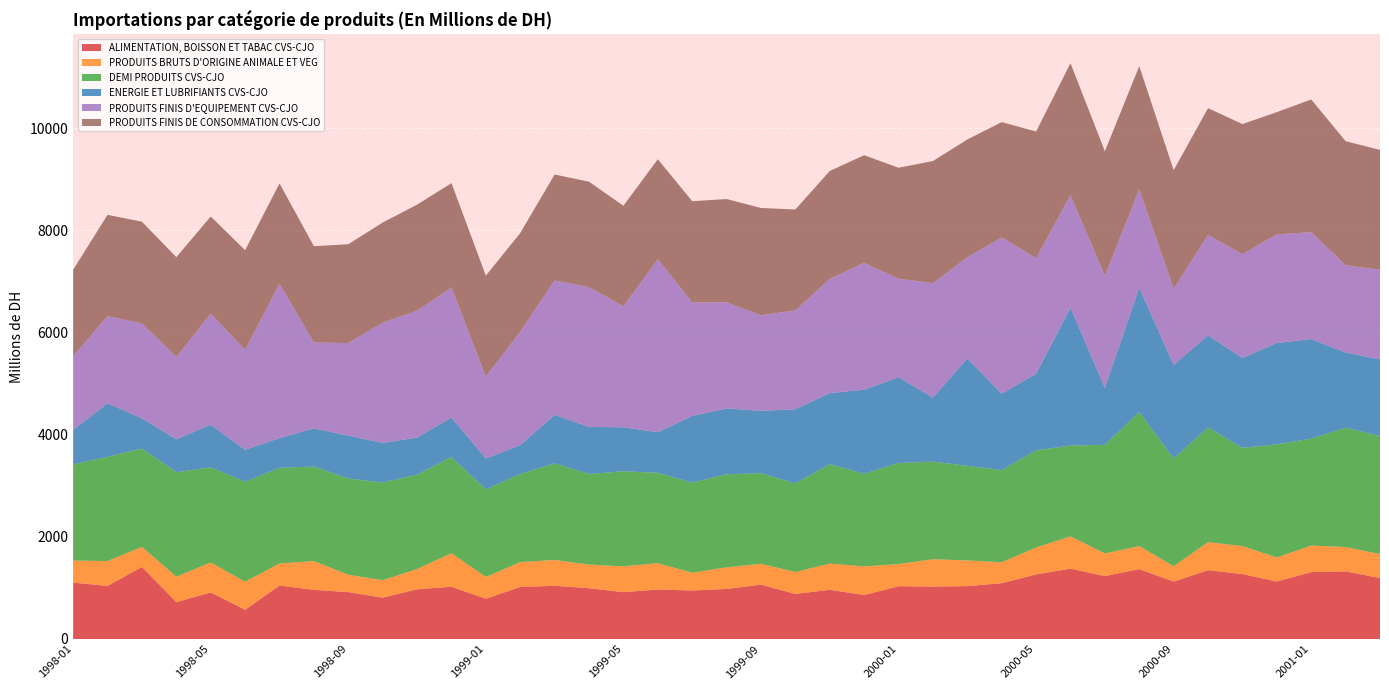

Reading left to right, transcribe all the data shown in this chart.

ALIMENTATION, BOISSON ET TABAC CVS-CJO: 1104.5	1039.4	1411.1	721.5	912.4	571.1	1047.3	962.1	917.7	808.6	973.2	1022.7	788.8	1018.3	1041.0	995.0	916.5	968.3	950.1	979.8	1064.1	882.0	963.0	861.8	1032.8	1026.4	1035.3	1091.9	1264.2	1377.3	1232.1	1368.3	1123.4	1347.5	1270.5	1125.9	1310.2	1323.8	1192.8
PRODUITS BRUTS D'ORIGINE ANIMALE ET VEG: 431.2	486.8	392.2	498.4	585.6	551.3	431.8	563.6	339.8	342.4	396.3	656.2	426.6	487.0	505.4	461.6	505.2	516.7	347.7	423.2	407.7	428.9	513.1	560.1	434.7	535.0	502.4	410.5	527.4	631.6	442.3	450.1	301.2	548.5	549.2	470.0	519.2	476.0	470.7
DEMI PRODUITS CVS-CJO: 1883.7	2040.5	1926.2	2045.1	1863.5	1956.1	1871.2	1852.3	1884.4	1913.7	1849.3	1886.4	1714.5	1725.7	1892.8	1776.0	1861.6	1769.7	1765.0	1822.7	1774.1	1735.4	1948.0	1813.3	1978.9	1912.1	1851.9	1804.9	1904.1	1777.8	2127.5	2627.3	2110.2	2246.4	1923.1	2214.9	2093.2	2338.0	2308.7
ENERGIE ET LUBRIFIANTS CVS-CJO: 674.4	1049.4	589.9	645.5	835.2	626.2	583.2	745.5	840.3	773.5	725.8	770.2	605.3	564.9	949.9	919.7	862.1	793.9	1304.3	1289.2	1222.0	1452.0	1390.6	1645.8	1679.4	1253.9	2101.5	1497.2	1497.2	2699.9	1116.6	2430.2	1831.8	1803.9	1760.5	1984.8	1949.5	1472.5	1501.6
PRODUITS FINIS D'EQUIPEMENT CVS-CJO: 1442.8	1705.9	1858.1	1610.8	2172.2	1957.7	3023.6	1682.1	1811.9	2357.5	2481.9	2546.5	1603.9	2221.2	2630.1	2737.7	2367.1	3387.3	2224.3	2076.3	1871.4	1935.2	2236.7	2483.7	1929.4	2238.9	1984.3	3058.6	2264.5	2202.9	2193.0	1929.6	1491.2	1966.6	2029.7	2128.8	2092.3	1709.1	1754.6
PRODUITS FINIS DE CONSOMMATION CVS-CJO: 1693.6	1983.4	1992.6	1955.3	1903.6	1950.8	1962.2	1885.8	1935.5	1958.5	2078.4	2043.7	1975.1	1931.1	2075.8	2064.1	1970.2	1958.2	1980.7	2023.2	2100.6	1976.4	2112.1	2108.0	2172.4	2391.6	2304.8	2257.9	2479.0	2584.2	2438.4	2410.2	2321.4	2480.8	2549.2	2391.5	2599.5	2427.8	2348.5